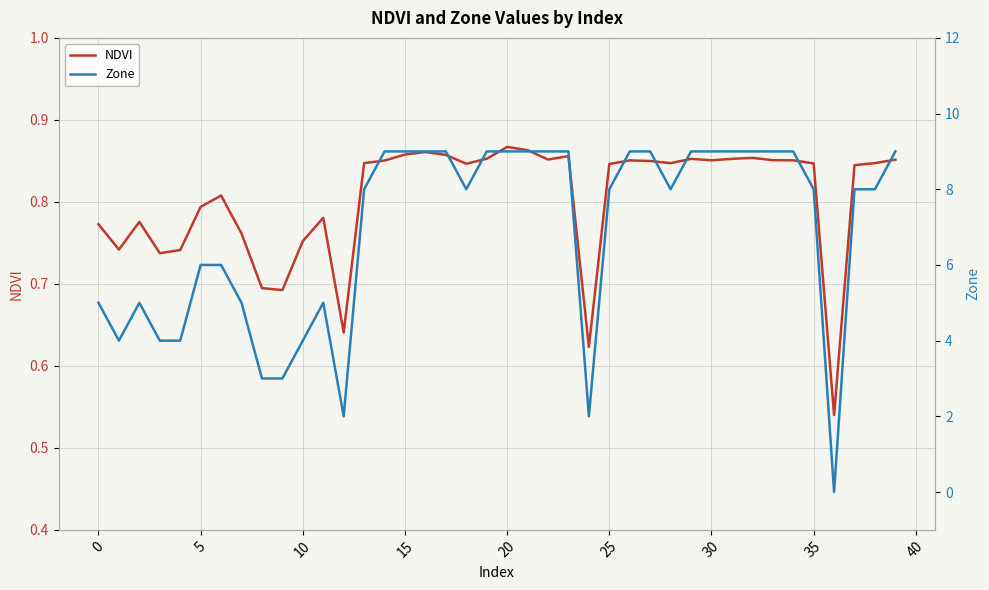

Which series ends up on top after the final intersection of Zone and NDVI?

Zone